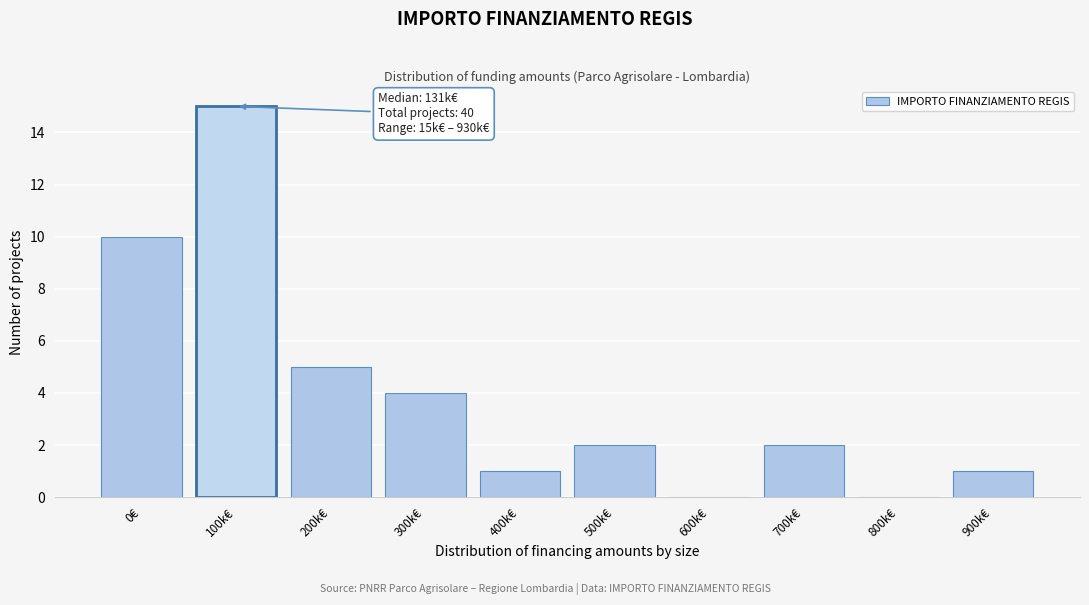

Reading right to left, extract all data points from this chart.

900k€=1	800k€=0	700k€=2	600k€=0	500k€=2	400k€=1	300k€=4	200k€=5	100k€=15	0€=10